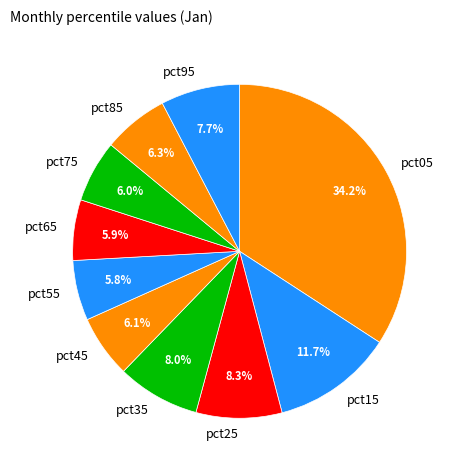

Is there any slice that represents more than half of the pie?

No